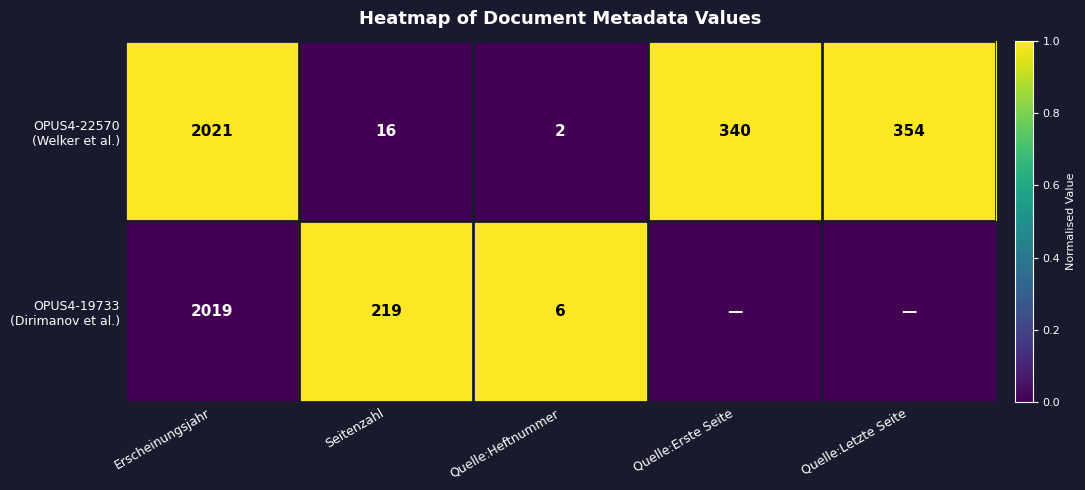

What is the total value across all series at Erscheinungsjahr?

4040